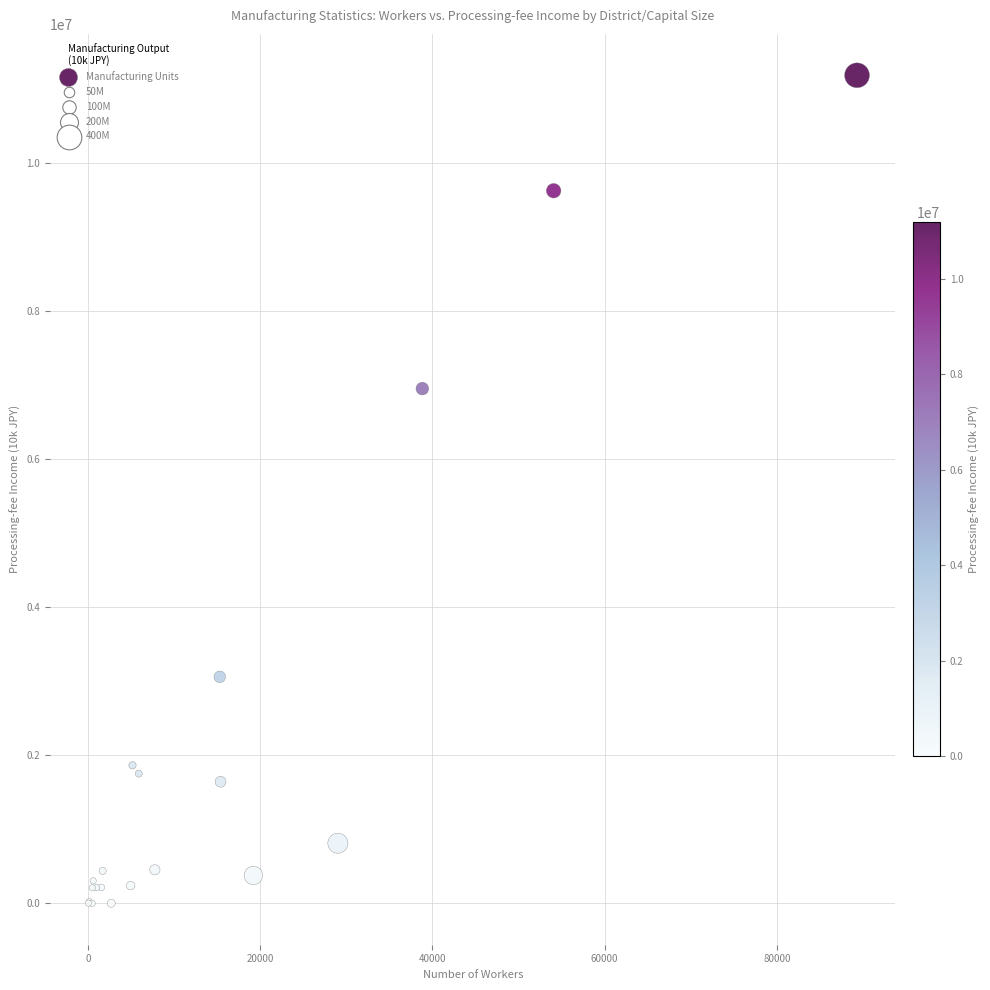

What Y value in the scatter plot is closest to 5590306?

6950057